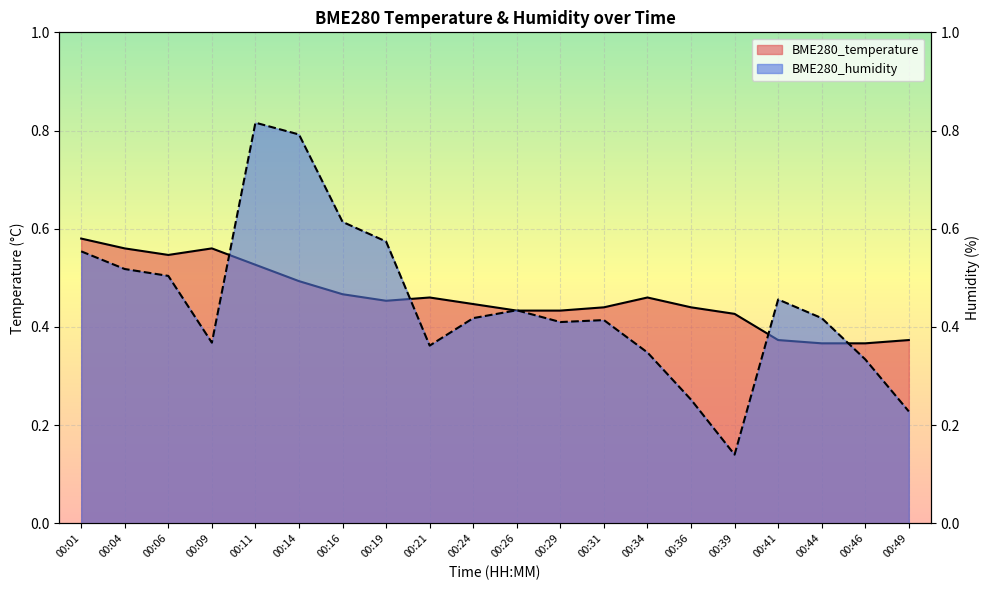

Rank the categories by BME280_temperature value from highest to lowest.

00:01, 00:04, 00:09, 00:06, 00:11, 00:14, 00:16, 00:21, 00:34, 00:19, 00:24, 00:31, 00:36, 00:26, 00:29, 00:39, 00:41, 00:49, 00:44, 00:46